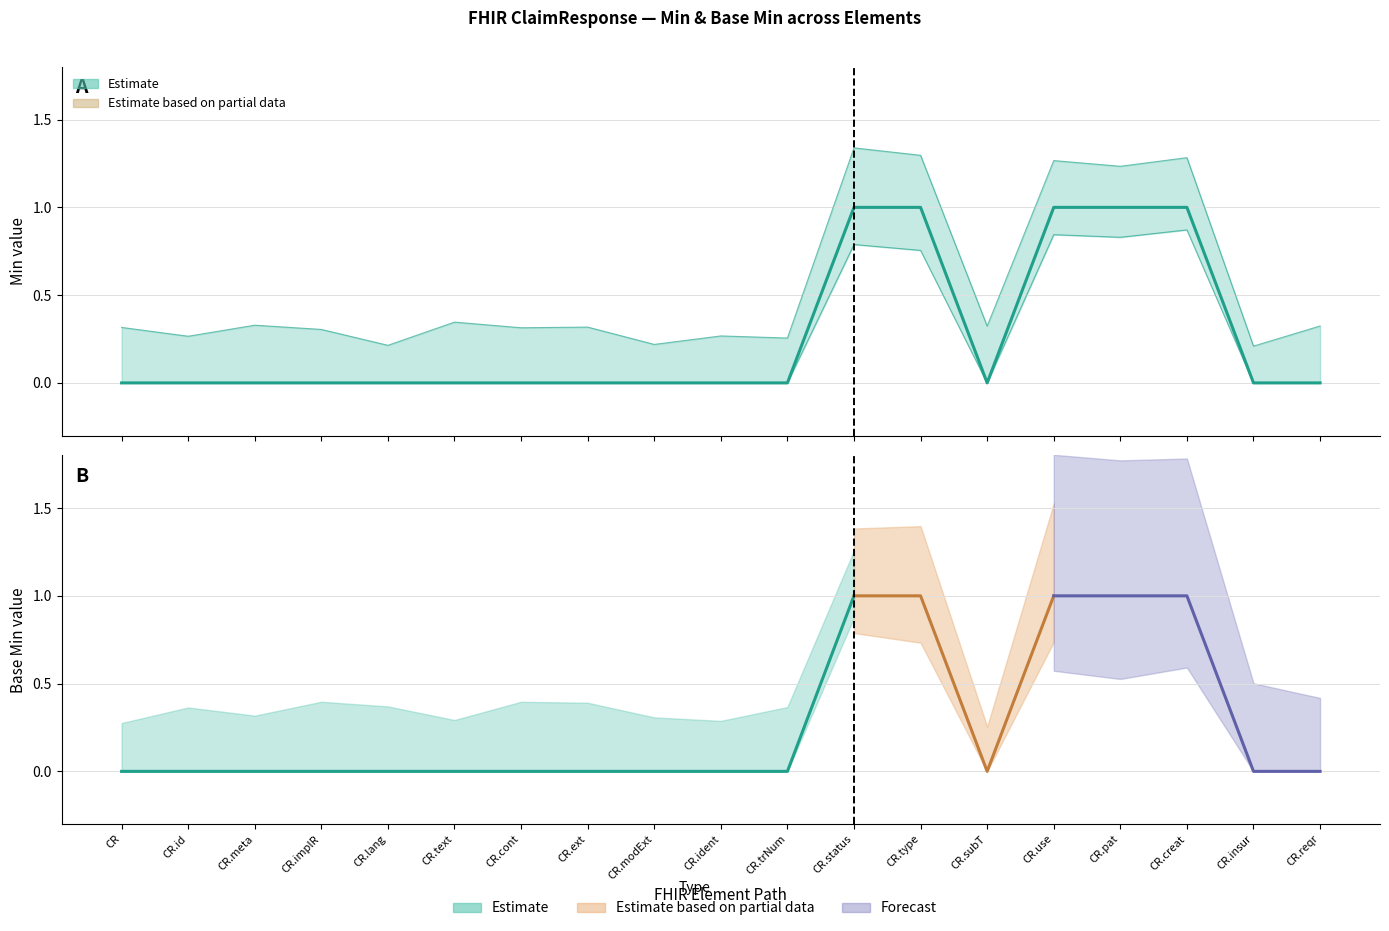

Is it true that Min equals -0.3 at CR.cont?

False